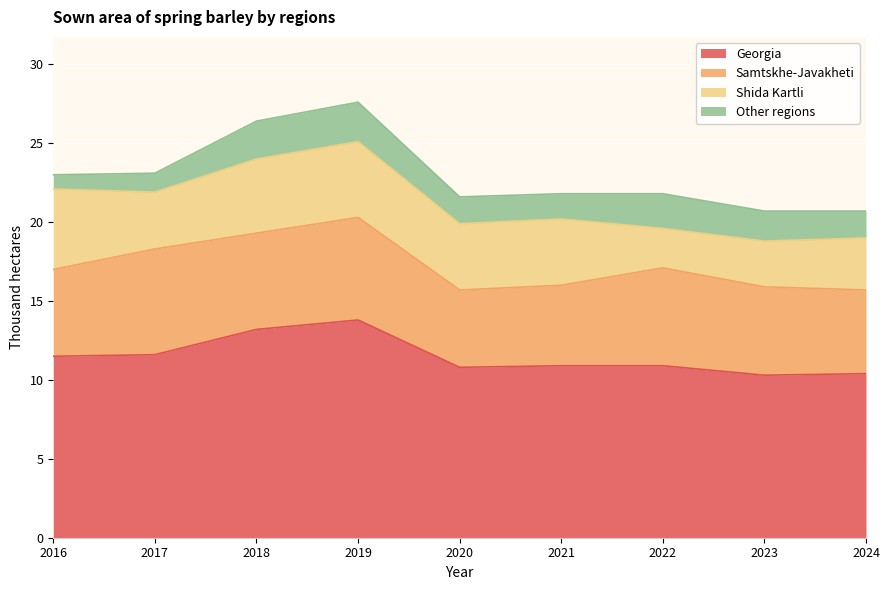

True or false: Shida Kartli has more than 1 points higher than both neighbors.

False